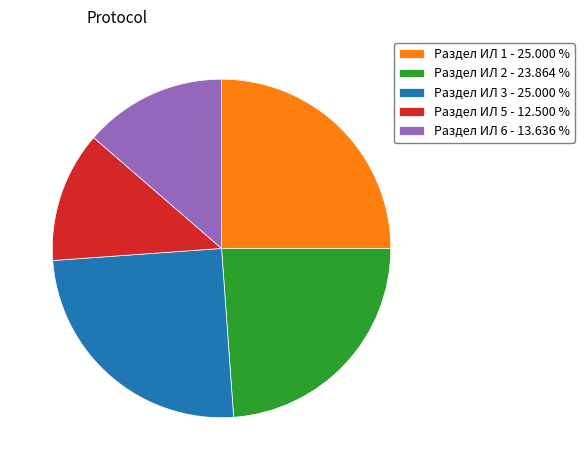

Combined, do Раздел ИЛ 1 - 25.000 % and Раздел ИЛ 6 - 13.636 % account for over 50%?

No